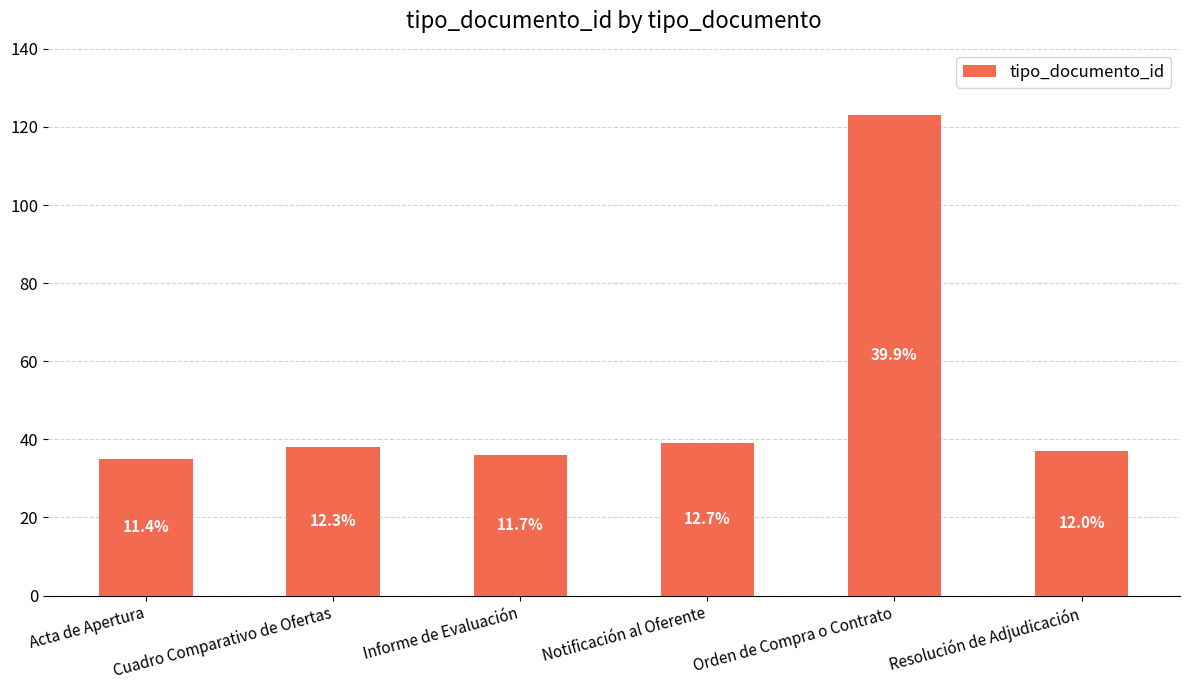

Reading right to left, what are all the values shown in this chart?

37	123	39	36	38	35